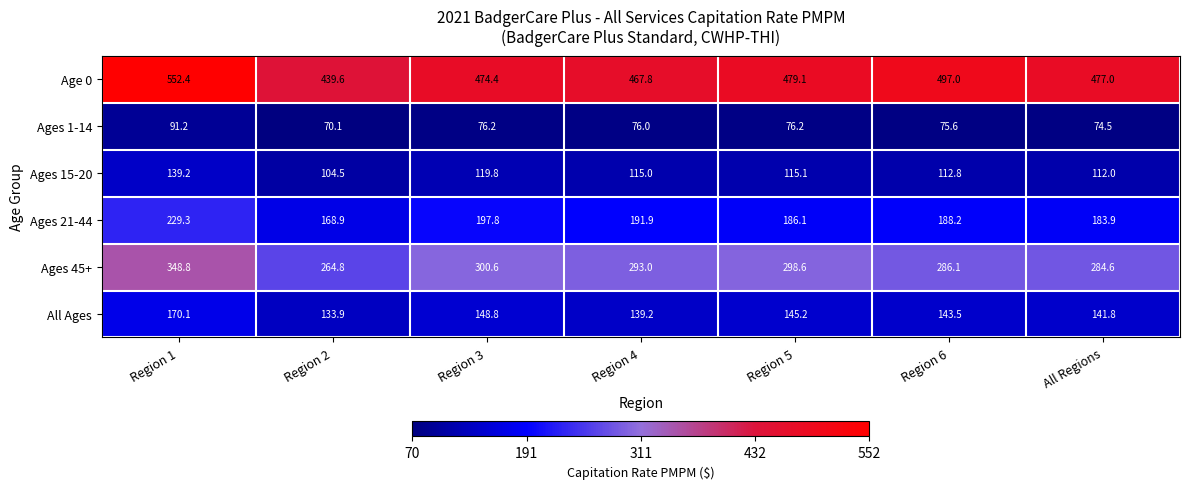

Where does the Ages 15-20 series first go above 115?

Region 1